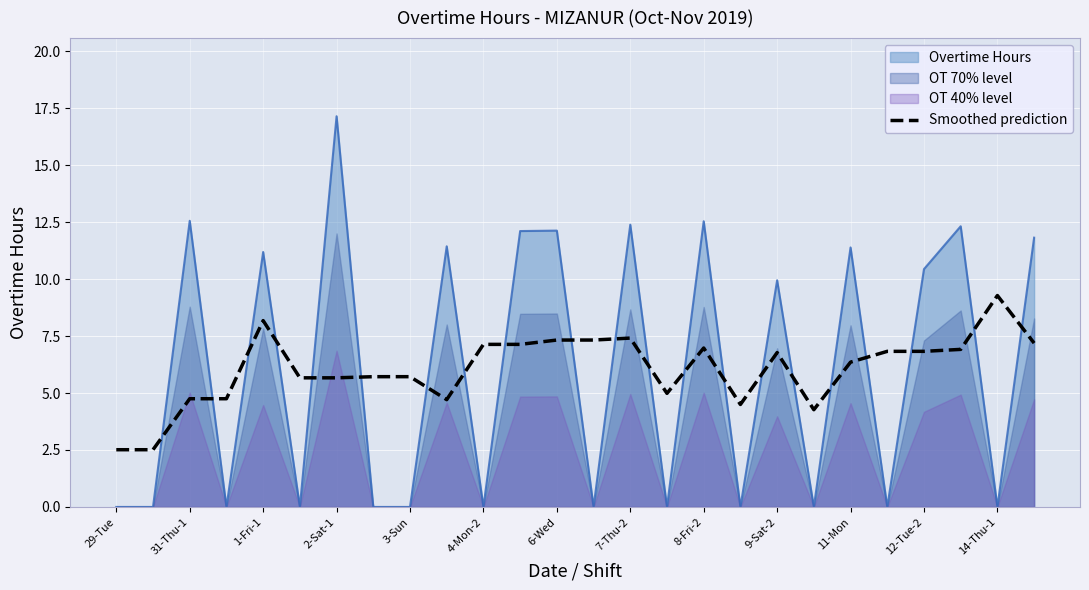

What is the value of the 19th point from the left?

6.8